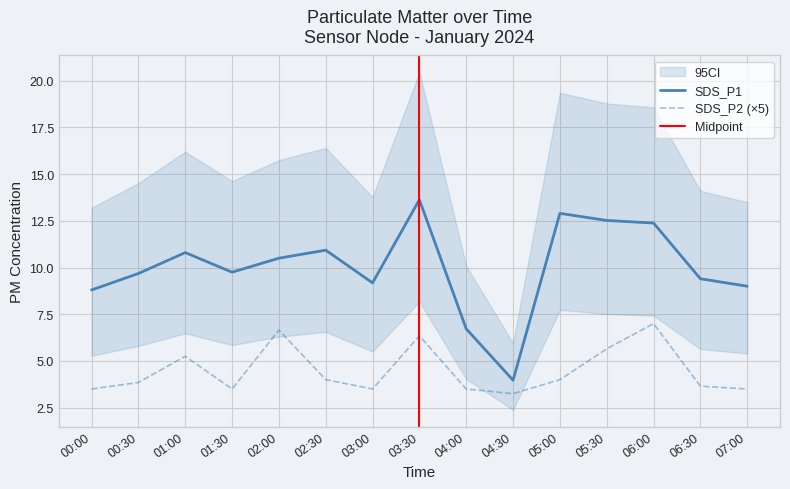

Reading left to right, list all the values displayed in this chart.

SDS_P1: 8.8	9.7	10.8	9.8	10.5	10.9	9.2	13.6	6.7	4.0	12.9	12.5	12.4	9.4	9.0
SDS_P2: 3.5	3.9	5.2	3.5	6.7	4.0	3.5	6.3	3.5	3.2	4.0	5.6	7.0	3.6	3.5